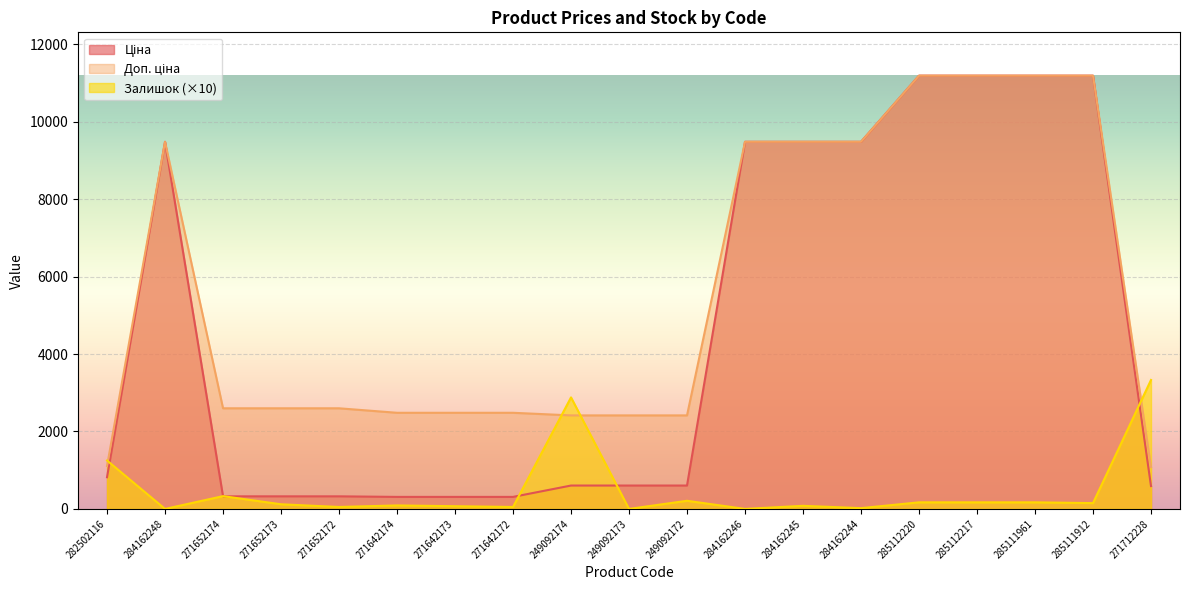

At which label does Залишок first exceed 120?

282502116